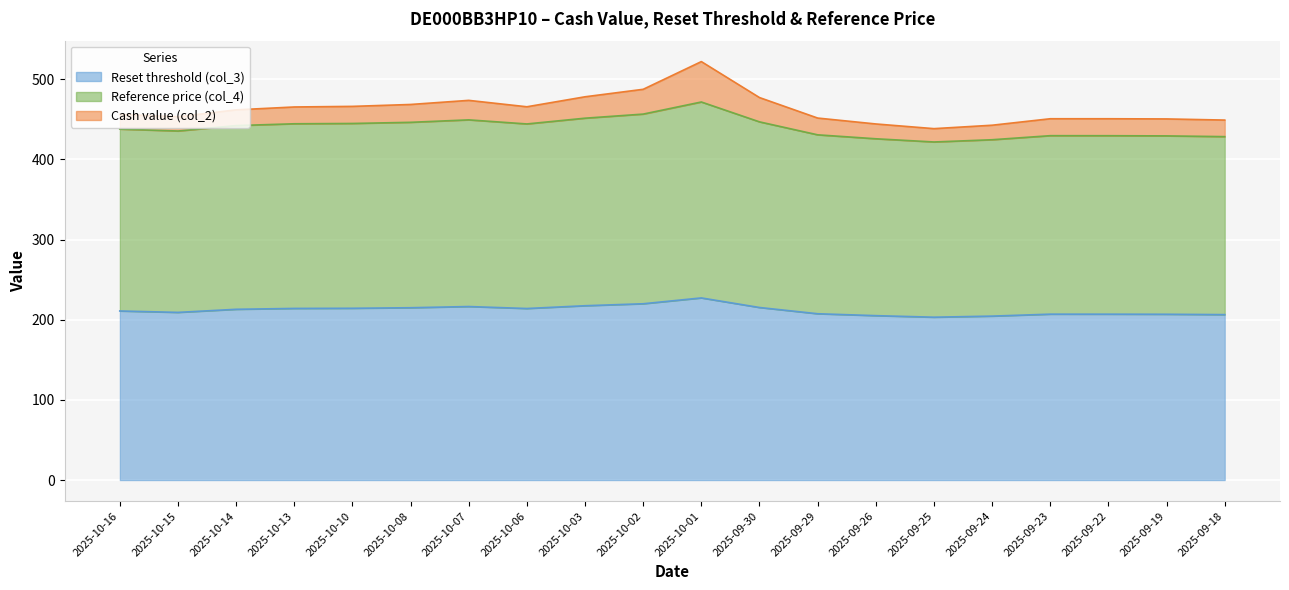

What is the lowest value of the Reset threshold (col_3) series?

203.2